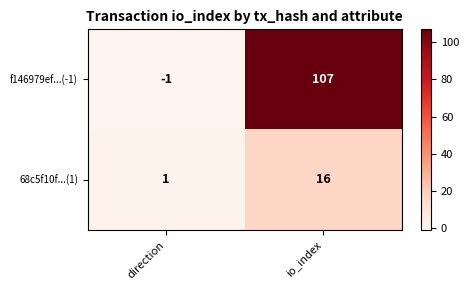

What is the sum of all 68c5f10f...(1) values?

17